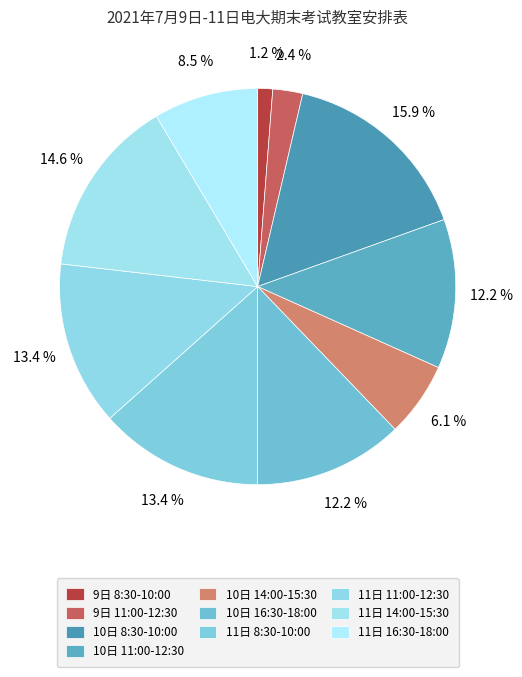

What percentage is the 9日 8:30-10:00 slice, to the nearest percent?

1%